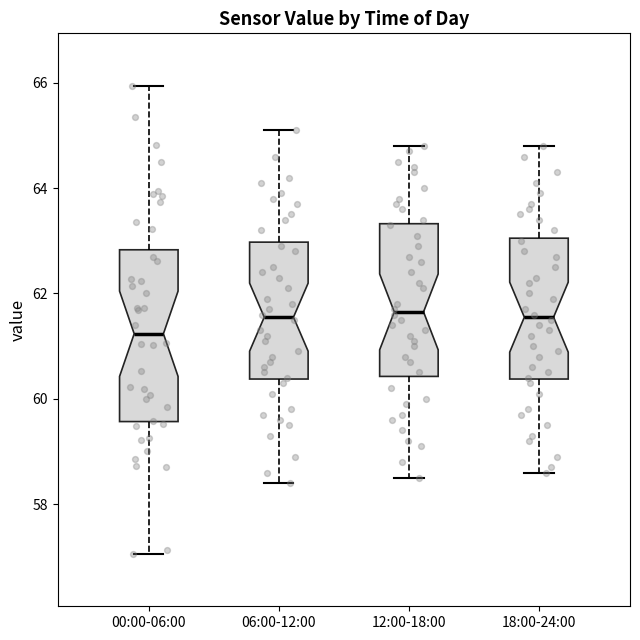

Where is the upper edge of the box for 12:00-18:00 on the y-axis? The values are not printed on the chart, so give them approximately, as read against the axis.

63.4